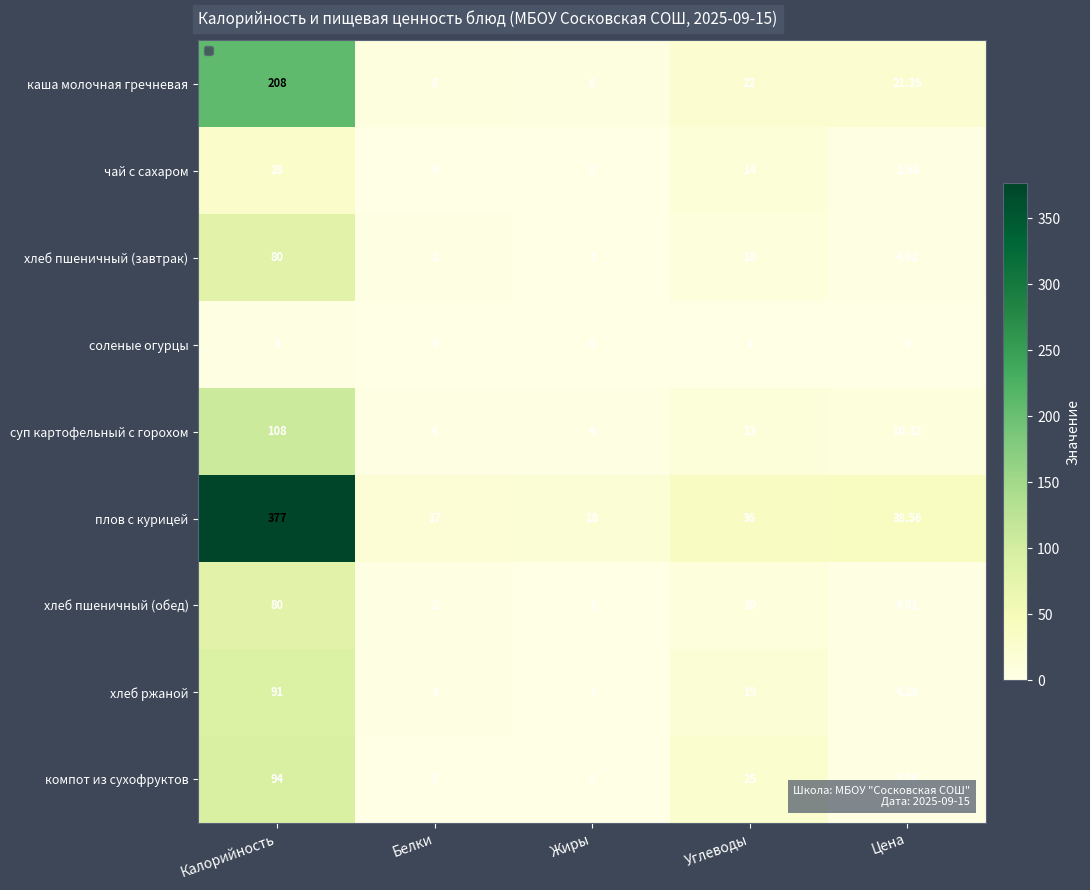

Which series has the largest range (max minus min)?

плов с курицей